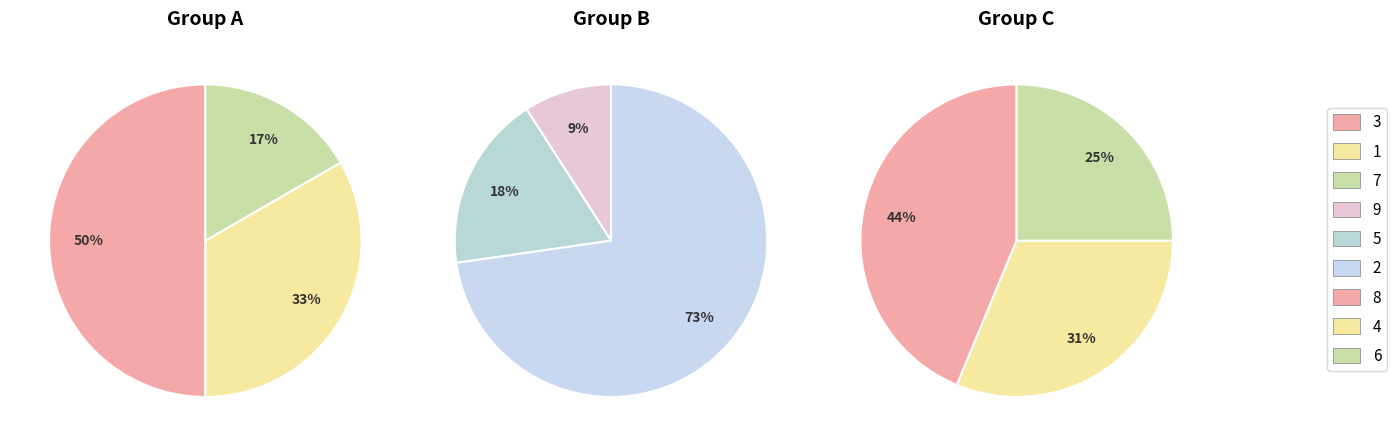

Is it true that 9 is 26% of the pie?

False